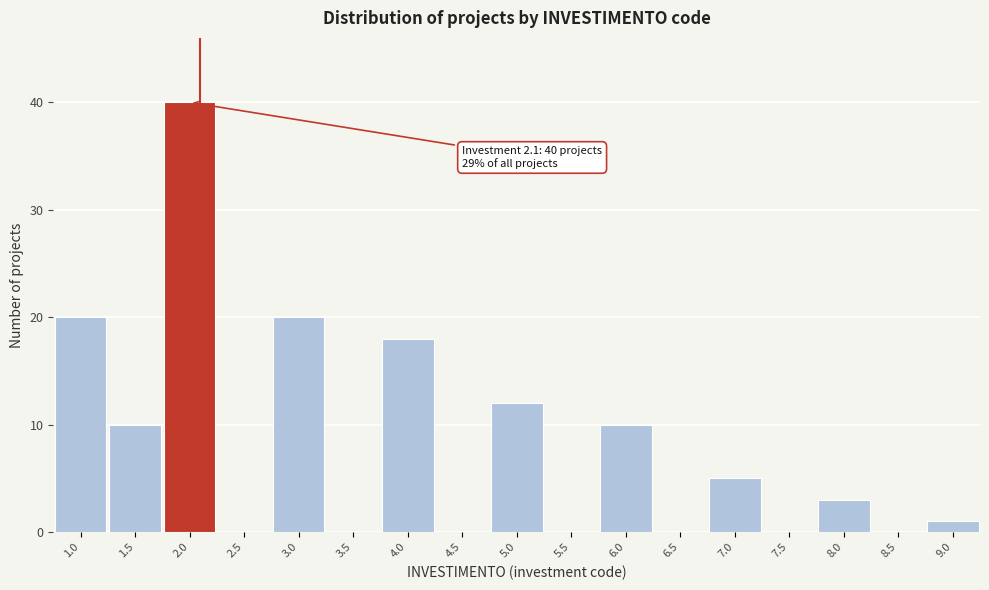

Over which range of the x-axis is the bar tallest?

1.75 to 2.25